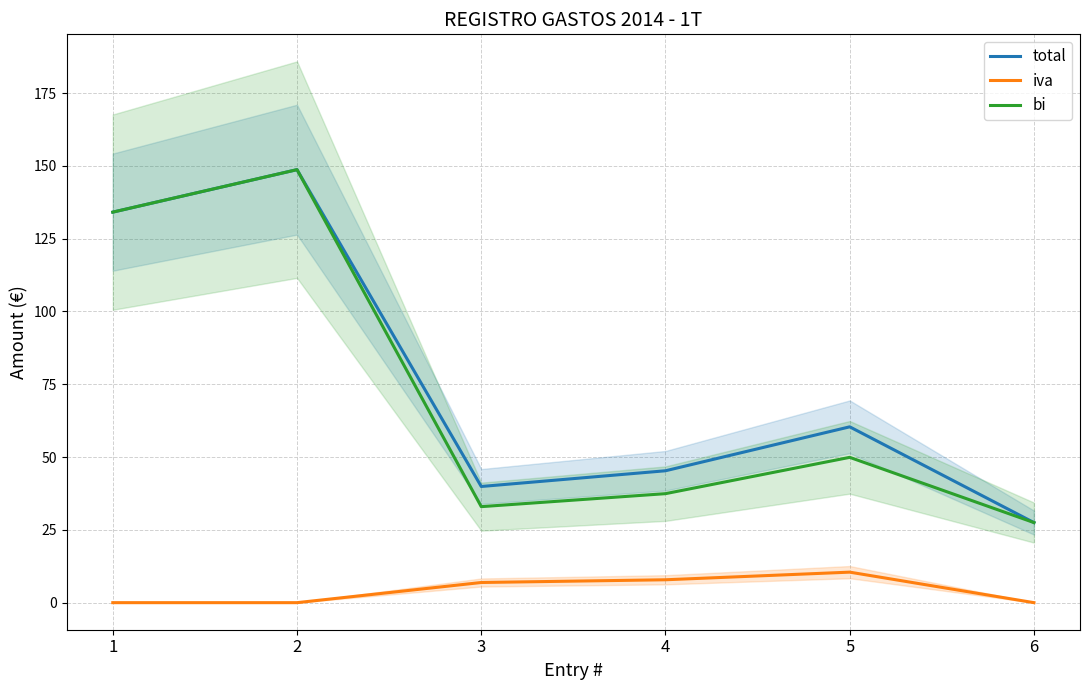

What are all the series names shown in the legend?

total, iva, bi